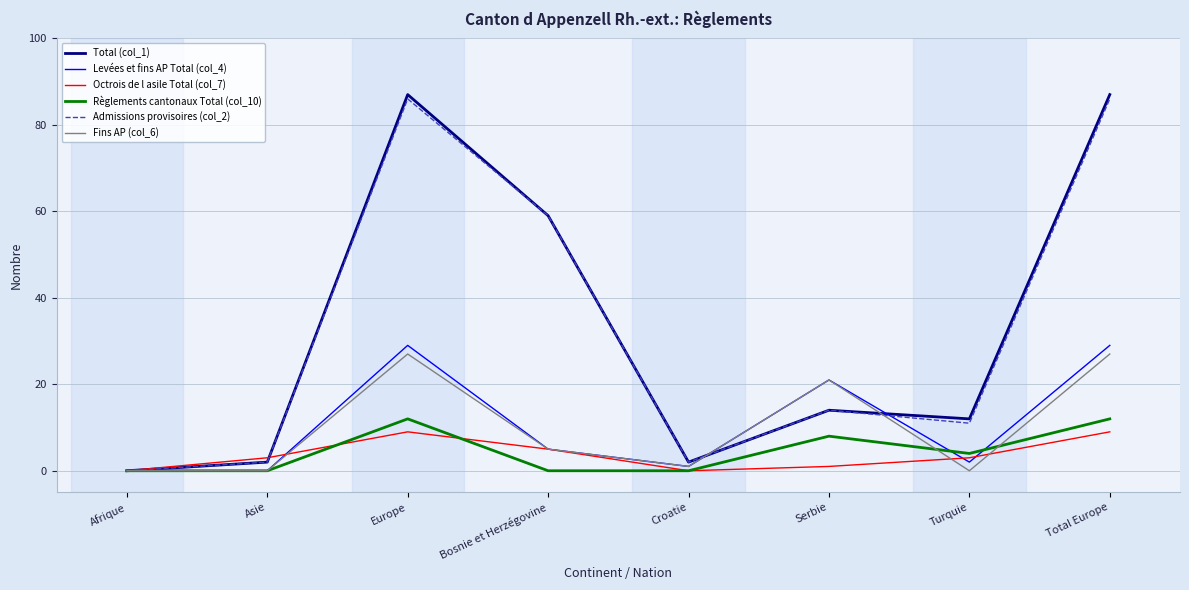

Is it true that Admissions provisoires (col_2) equals 37 at Bosnie et Herzégovine?

False